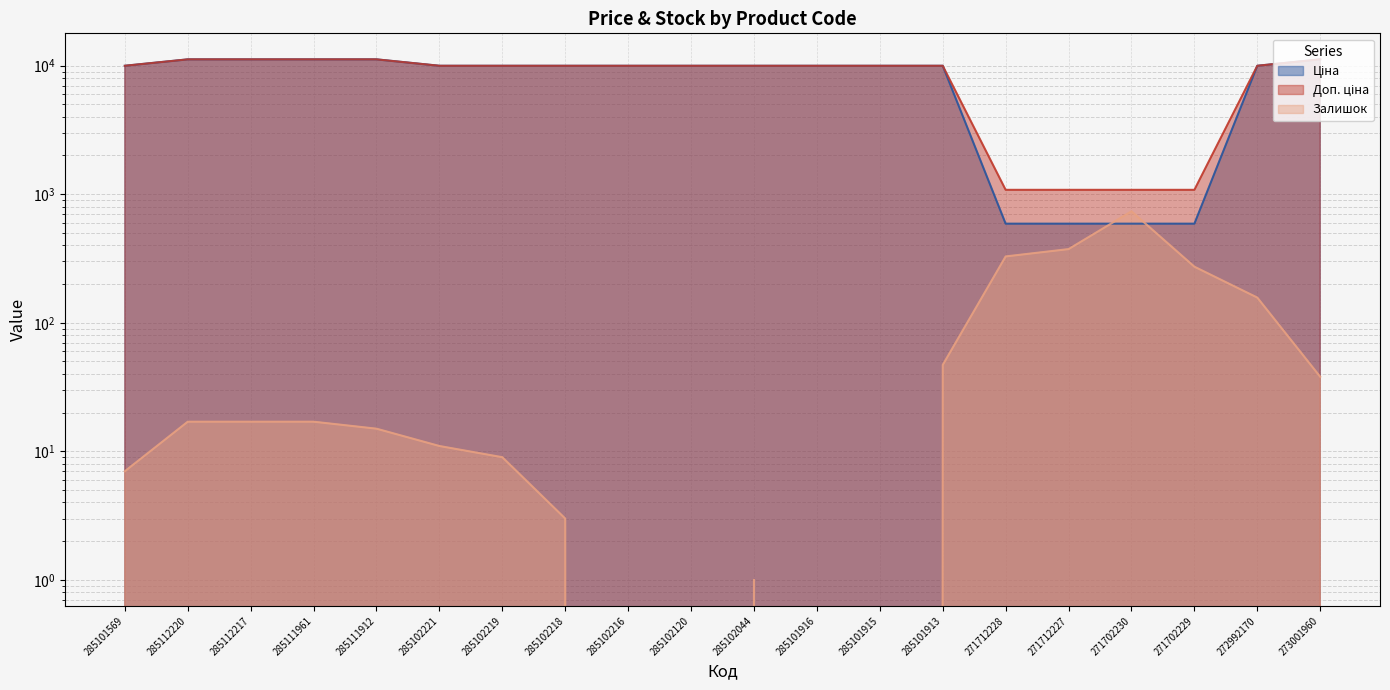

What is the difference between the Залишок values at 285111961 and 273001960?

21.0